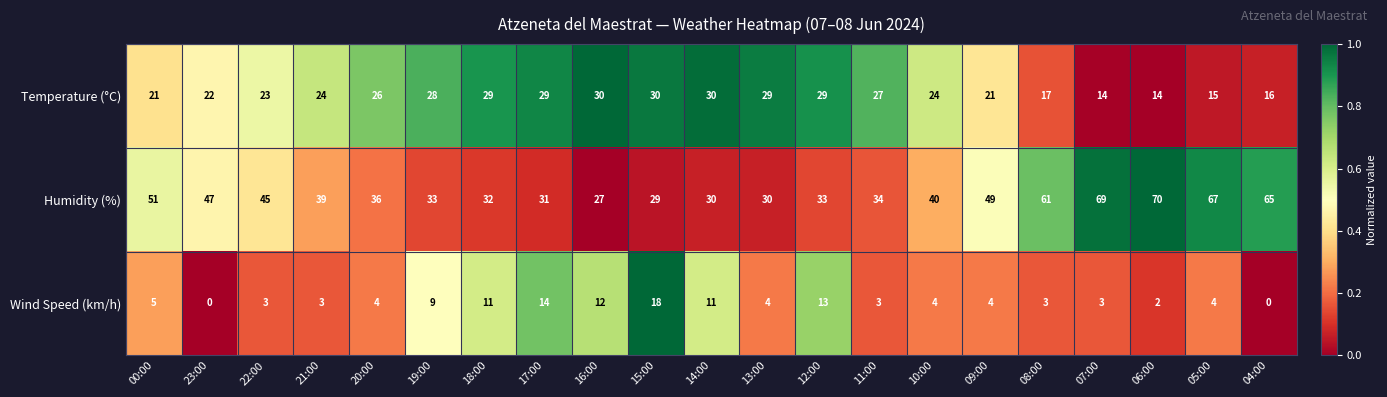

Which series has the largest total across all categories?

Humidity (%)